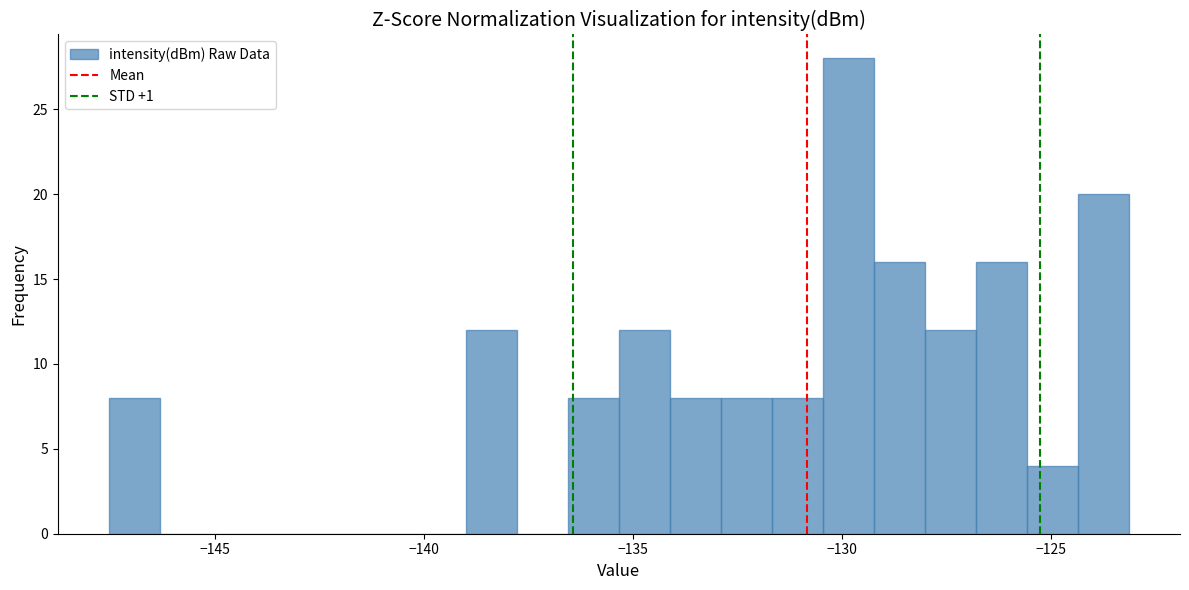

Read against the x-axis, roughly where is the centre of the tallest bar?

-130.0